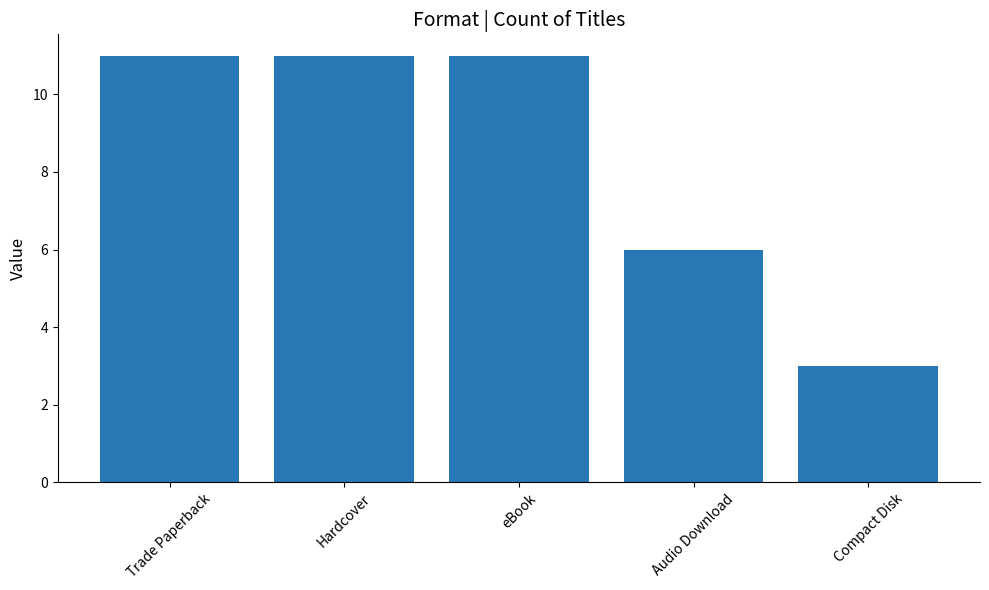

What is the value of the 2nd bar from the left?

11